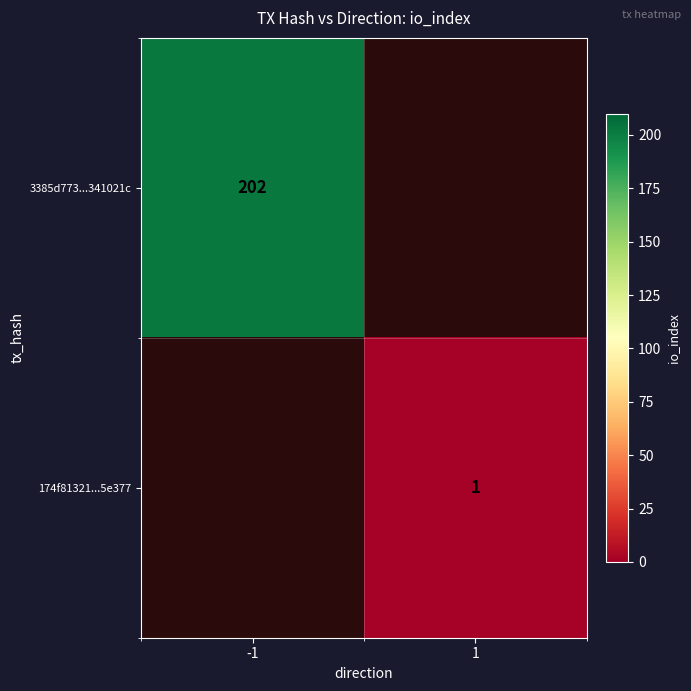

The value of 174f81321...5e377 at 1 is 2. True or false?

False